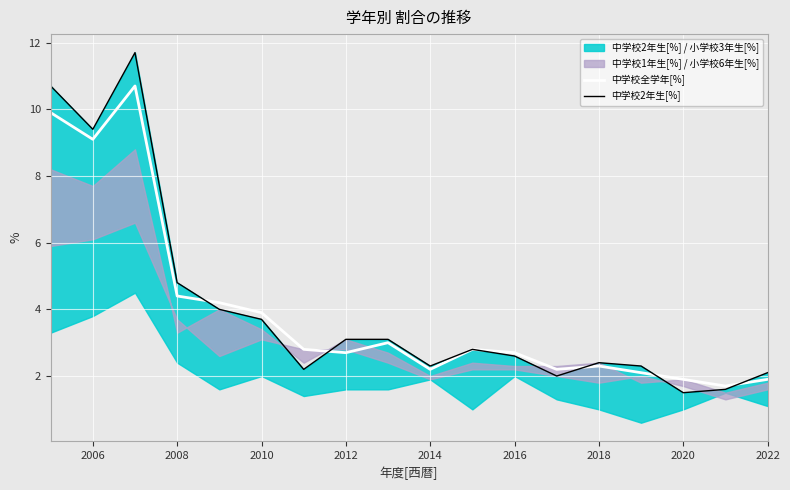

What is the highest value of the 中学校全学年[%] series?

10.7